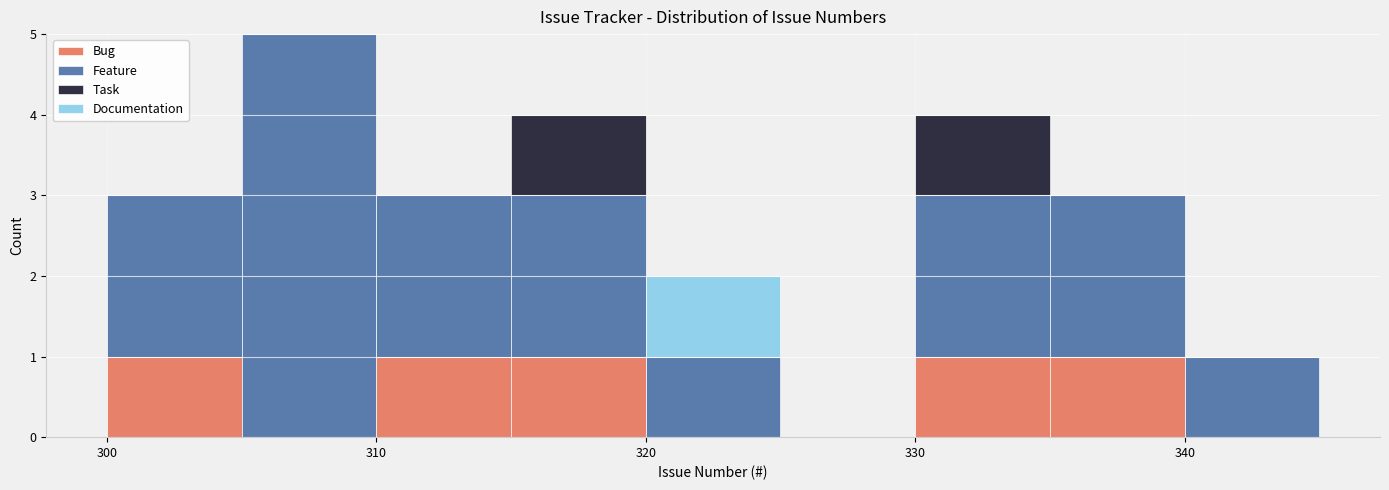

Which range on the x-axis has the tallest stacked bar (by total height)?

305 to 310